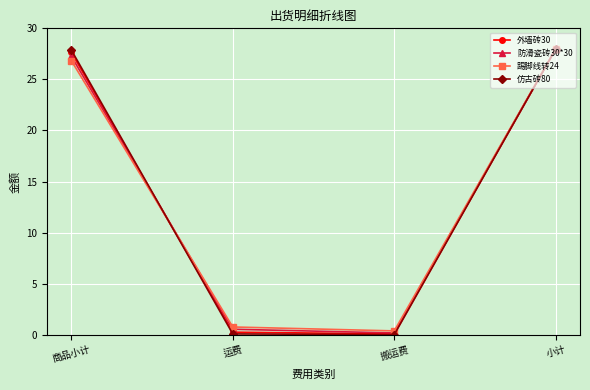

What is the average value of the 外墙砖30 series?

14.0